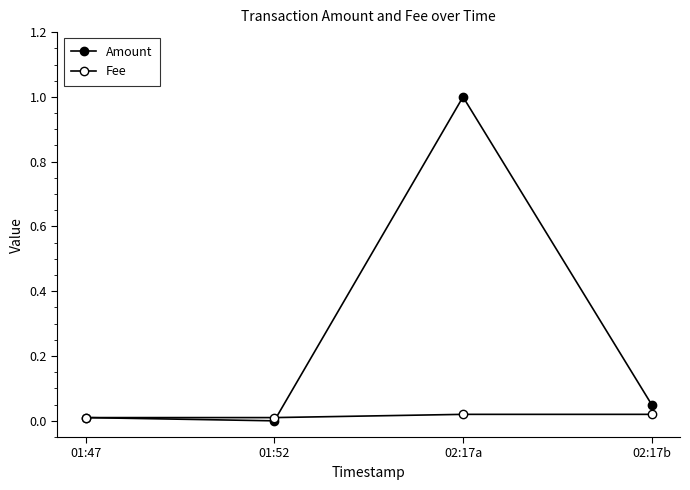

True or false: Fee has a value of 0.0 at 02:17b.

True